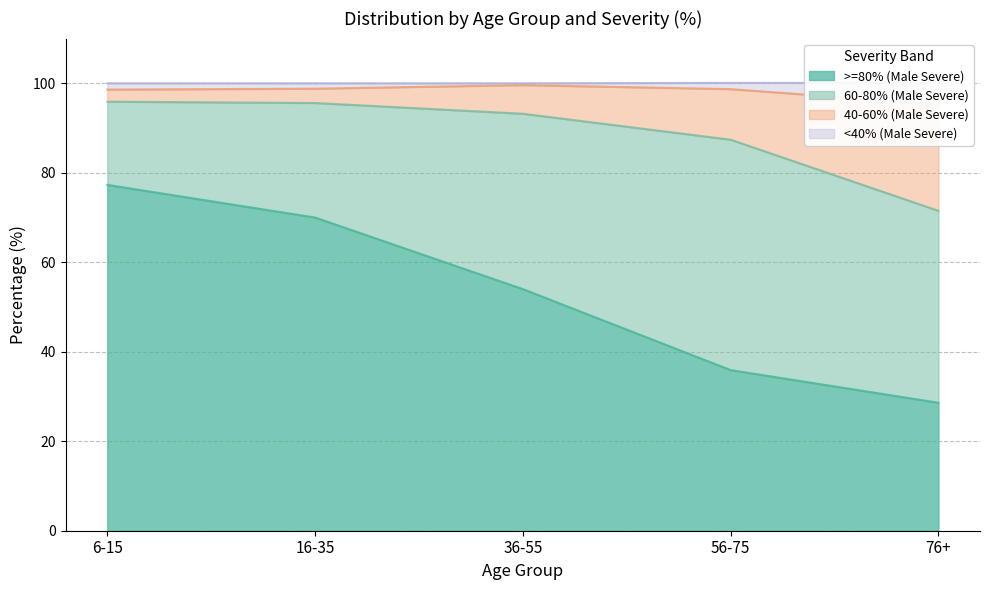

What is the label of the 2nd point from the left?

16-35